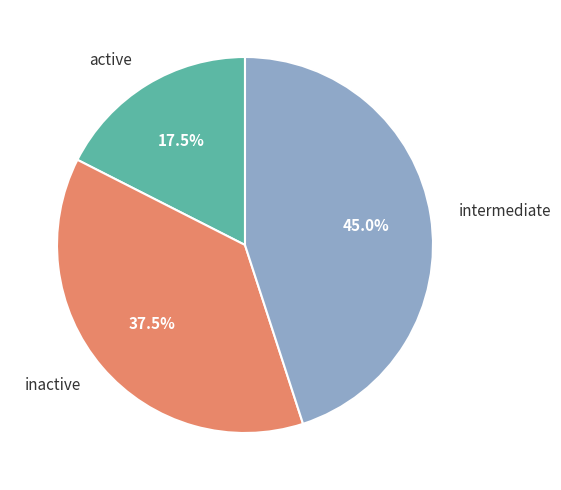

How many segments does this pie chart have?

3